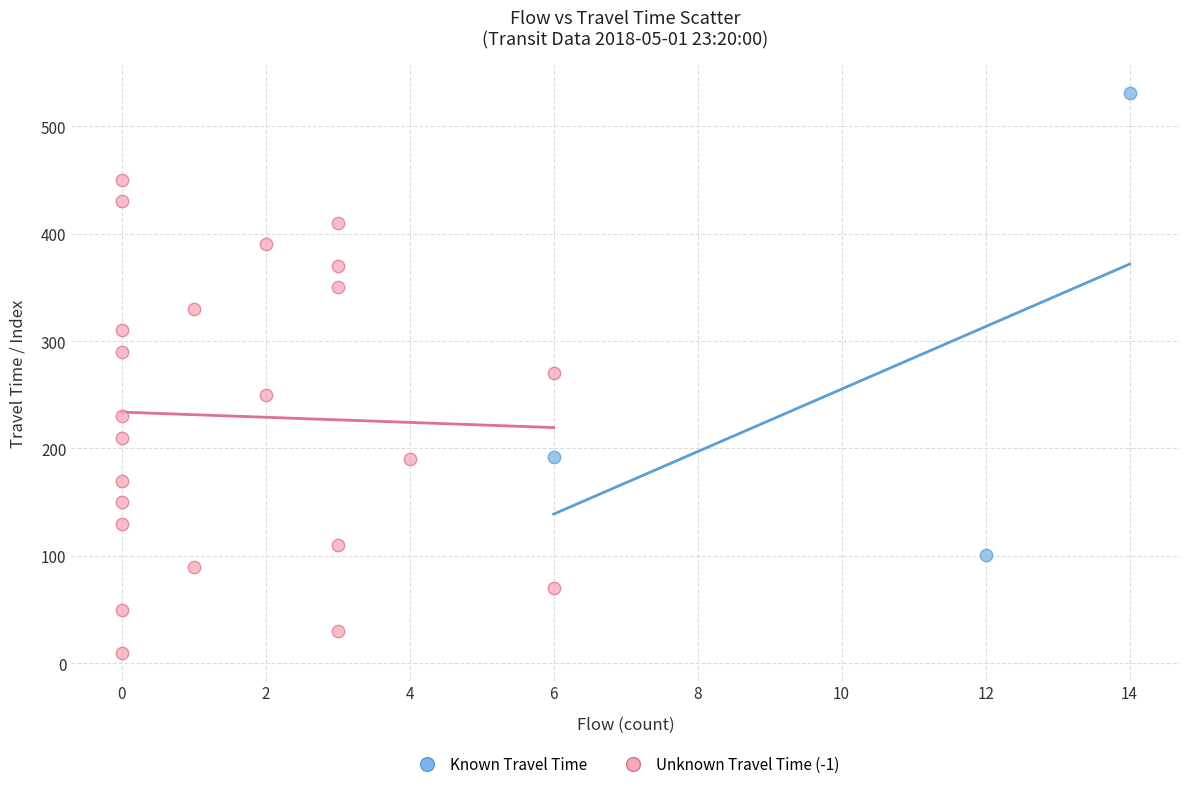

Which series contains the lowest Y value?

Unknown Travel Time (-1)